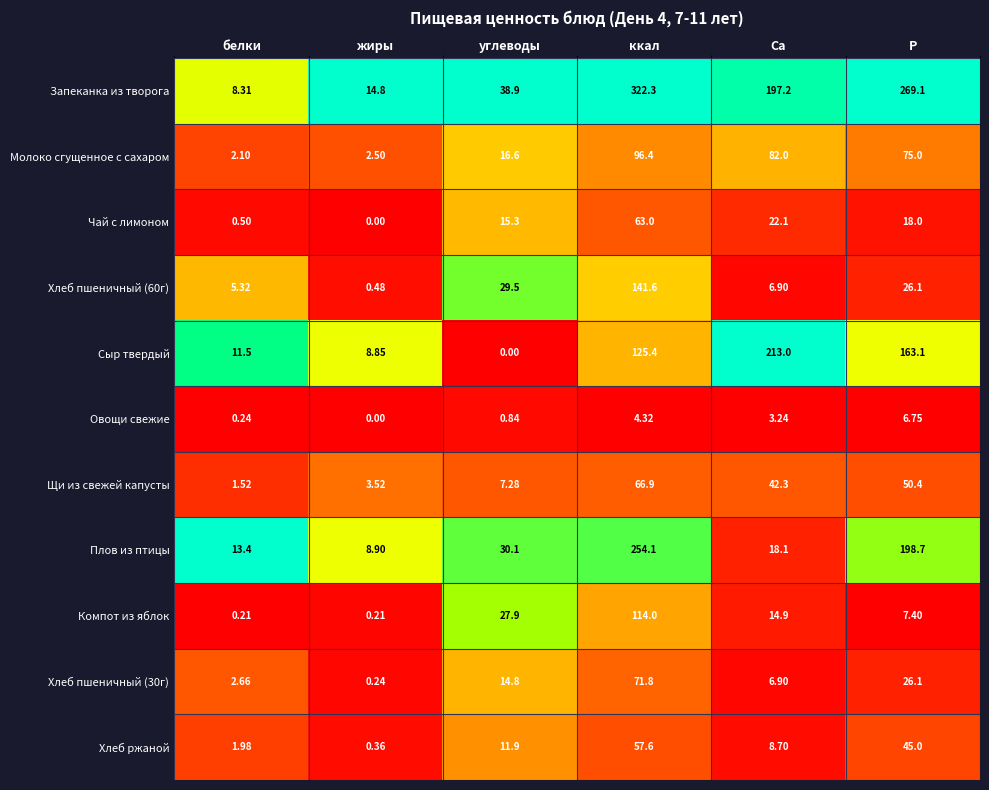

At which category does the chart reach its peak across all series?

ккал